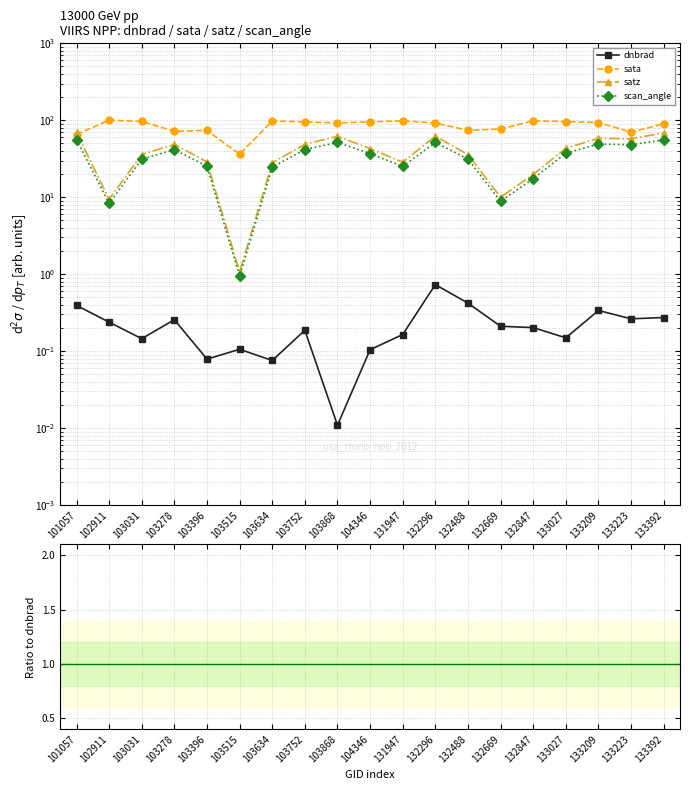

At which label is dnbrad closest to 0?

103868